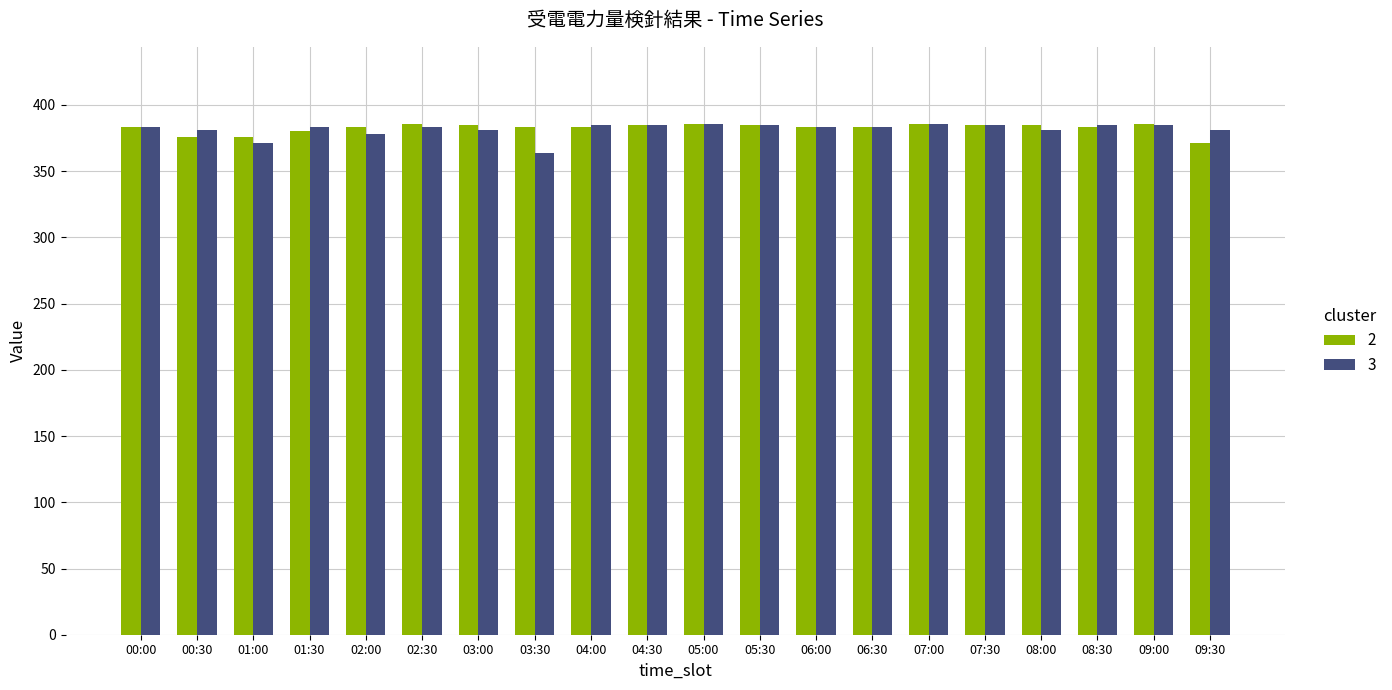

What is the spread (max minus min) of values at 03:30?

19